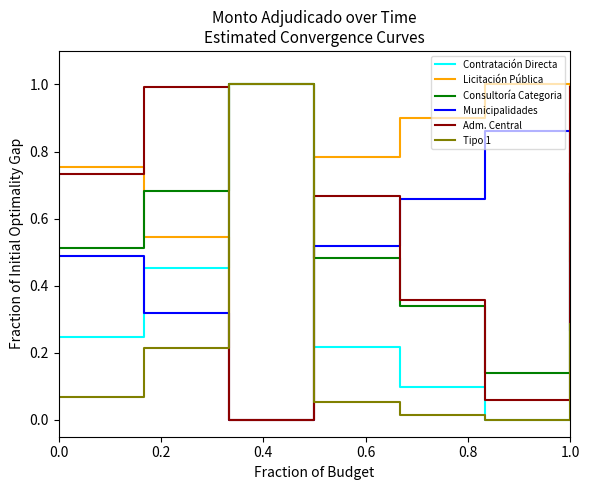

How many times do Contratación Directa and Adm. Central cross each other?

2